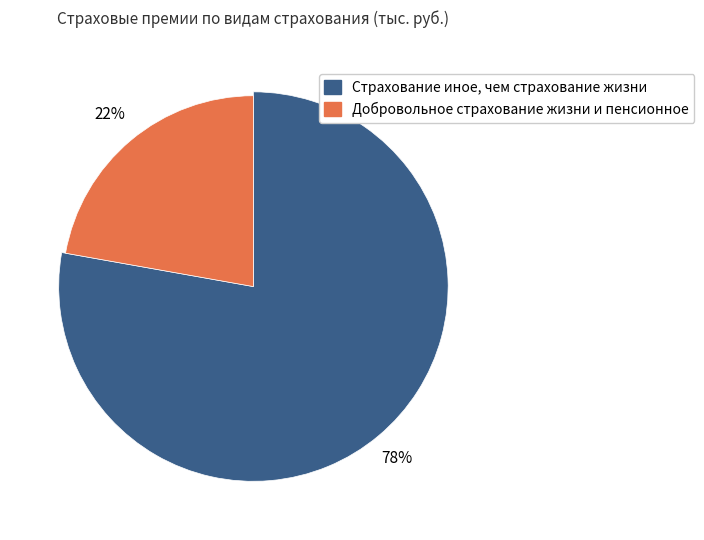

Rank the categories by value from lowest to highest.

Добровольное страхование жизни и пенсионное, Страхование иное, чем страхование жизни